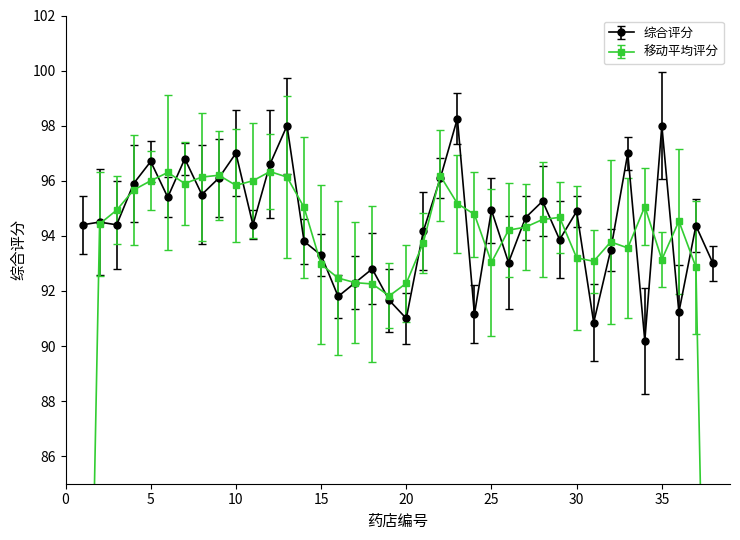

What is the value of the 22nd point from the left?

96.1